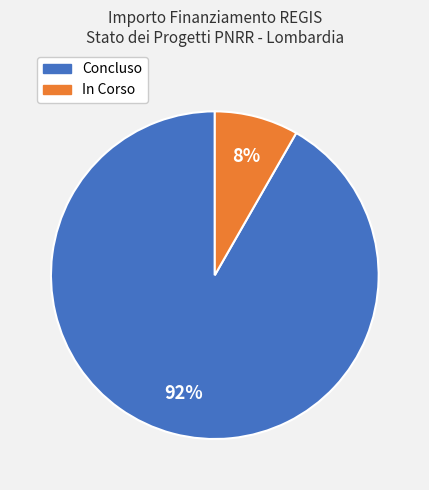

To the nearest percent, what is the average slice percentage?

50%